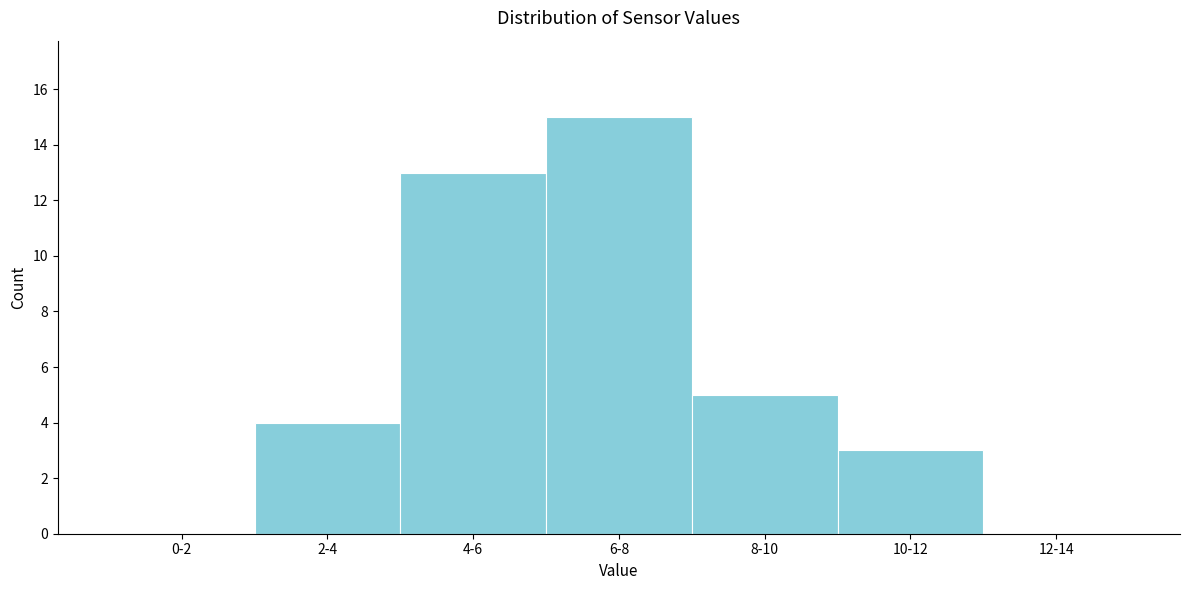

Reading left to right, extract all data points from this chart.

0-2=0	2-4=4	4-6=13	6-8=15	8-10=5	10-12=3	12-14=0